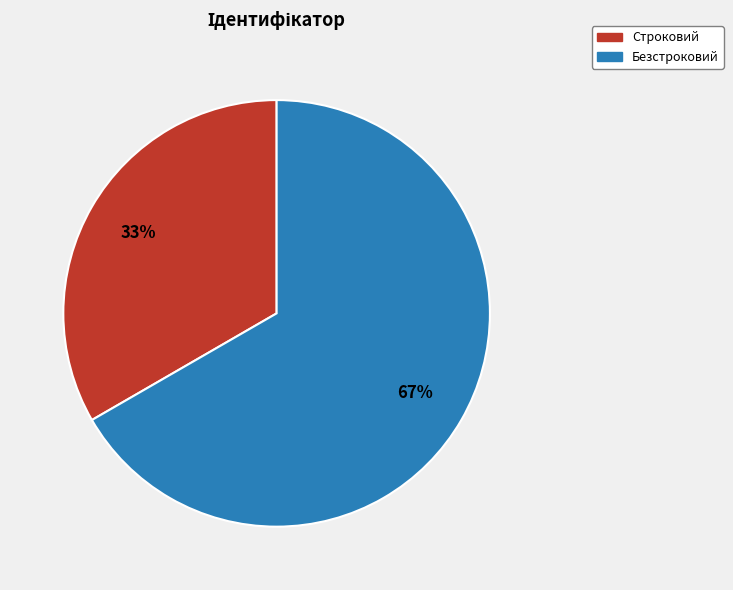

What is the ratio of the value at Безстроковий to the value at Строковий?

2.0